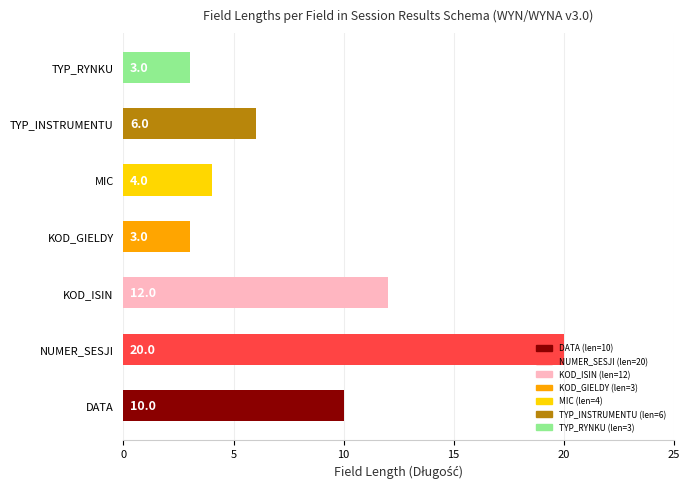

What is the approximate value at NUMER_SESJI, to the nearest 5?

20